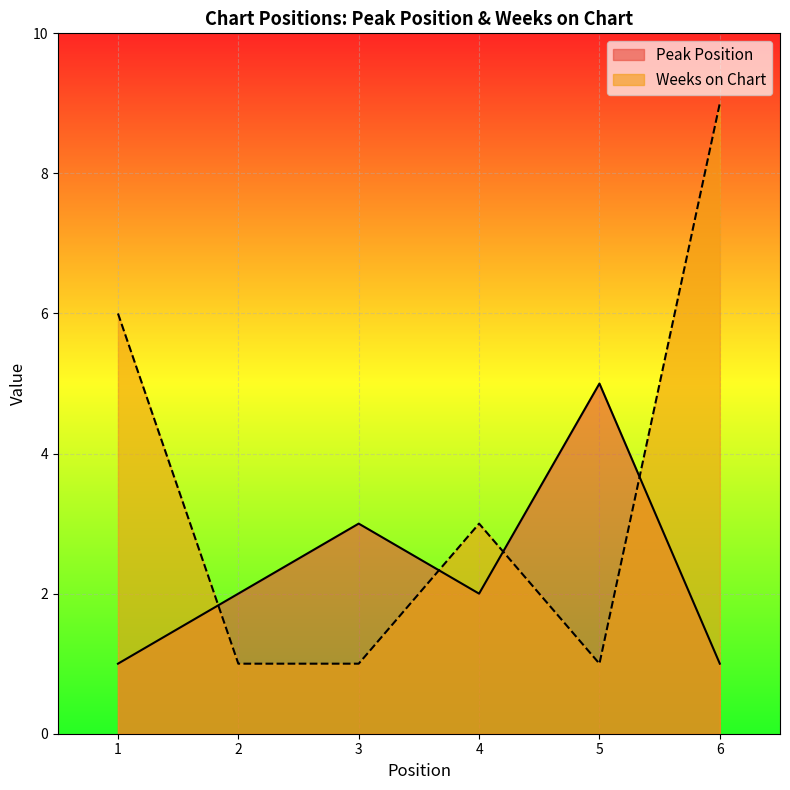

Where is Weeks on Chart nearest to the value 5?

1